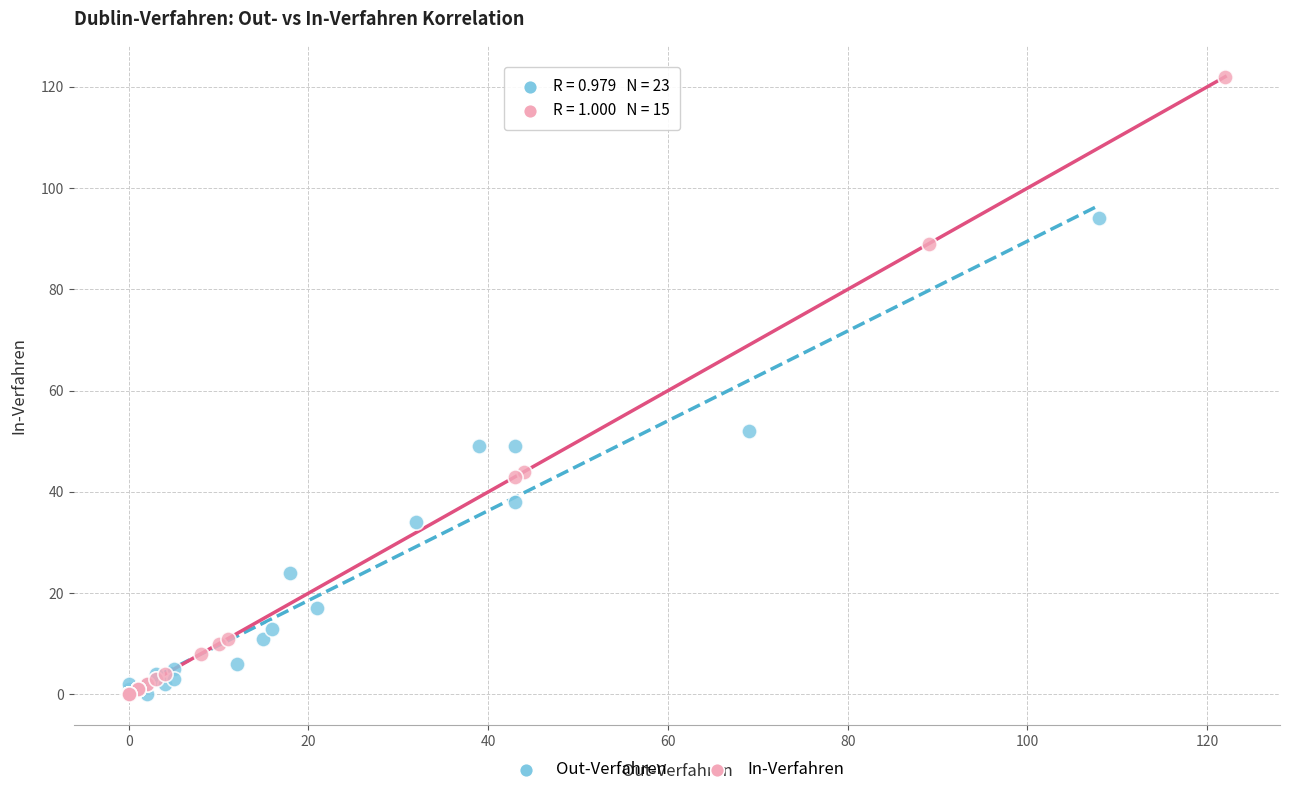

Which series has the largest Y range (max minus min)?

In-Verfahren